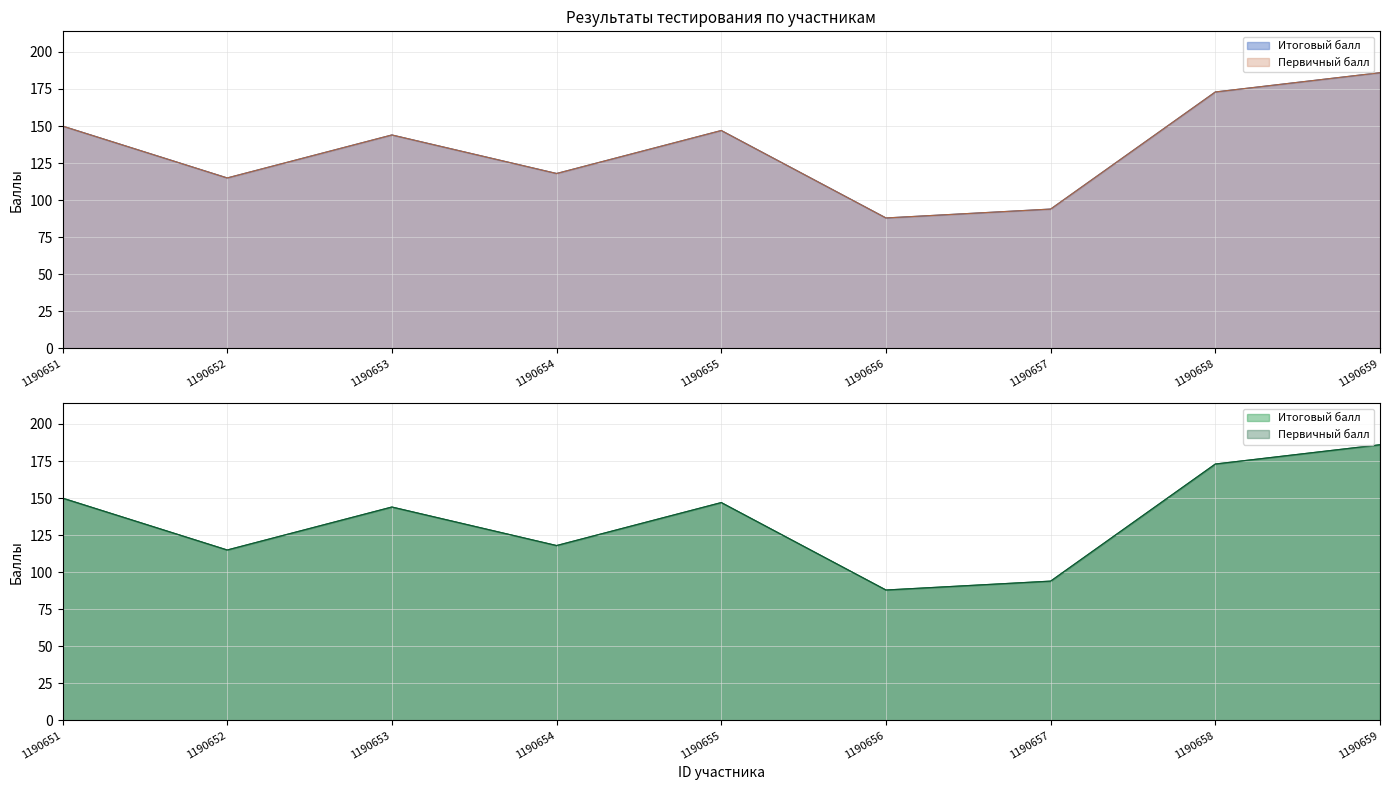

At which category is the sum across all series the highest?

1190659